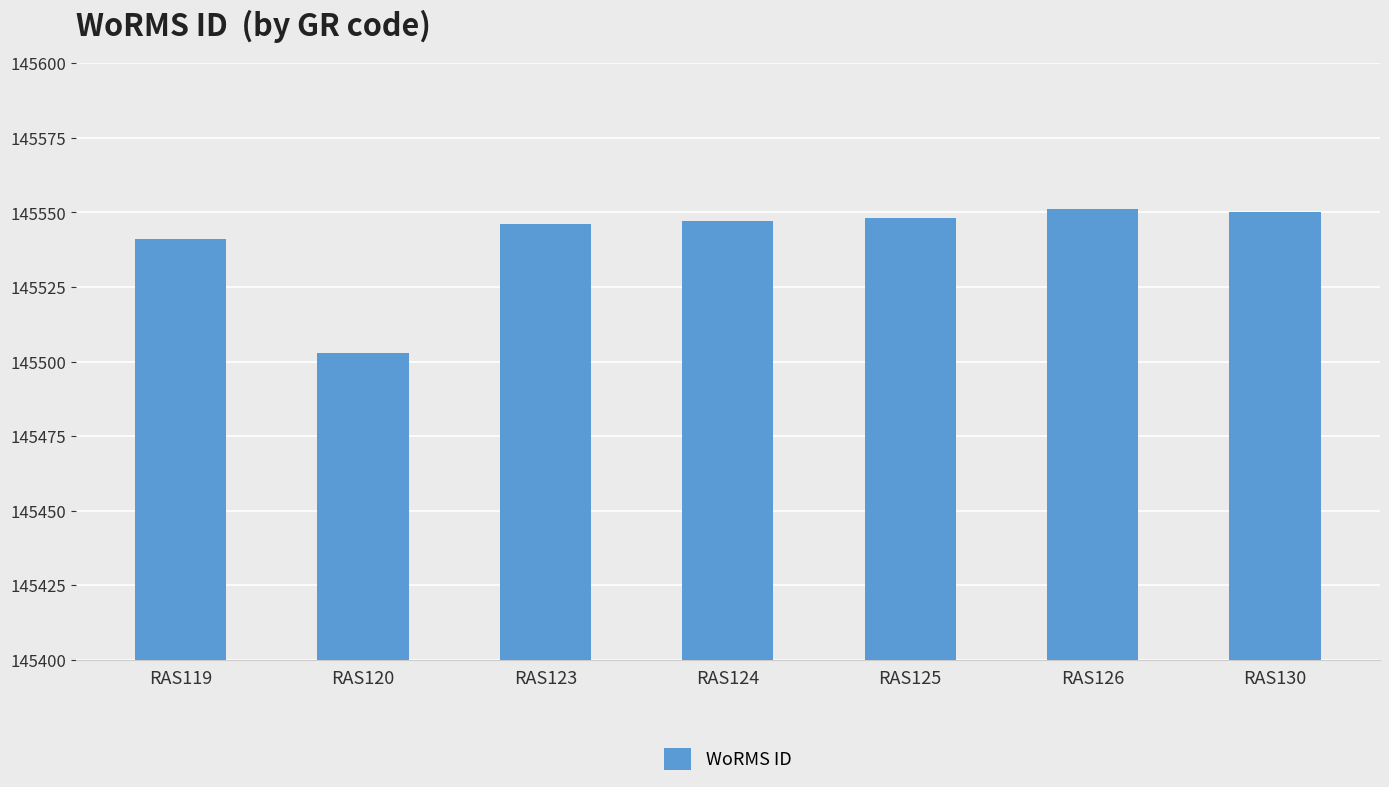

How many bars are there in total?

7